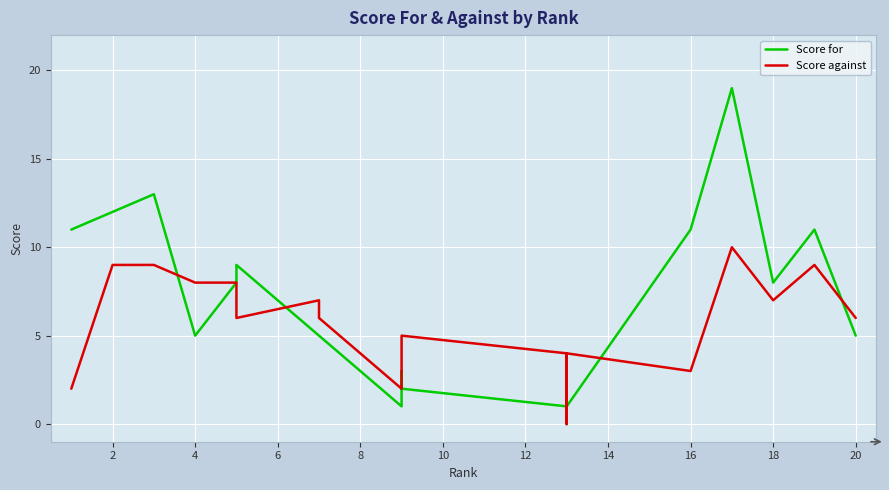

The value of Score against at 6 is 5. True or false?

False